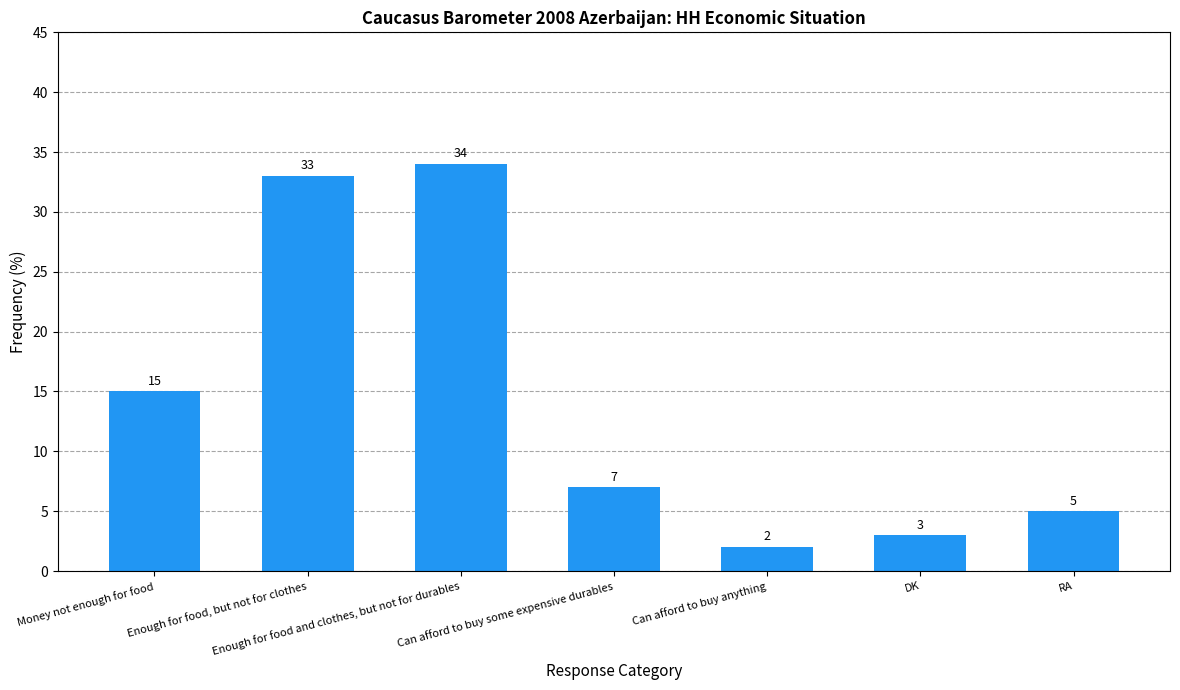

List the labels in order of value, smallest first.

Can afford to buy anything, DK, RA, Can afford to buy some expensive durables, Money not enough for food, Enough for food, but not for clothes, Enough for food and clothes, but not for durables